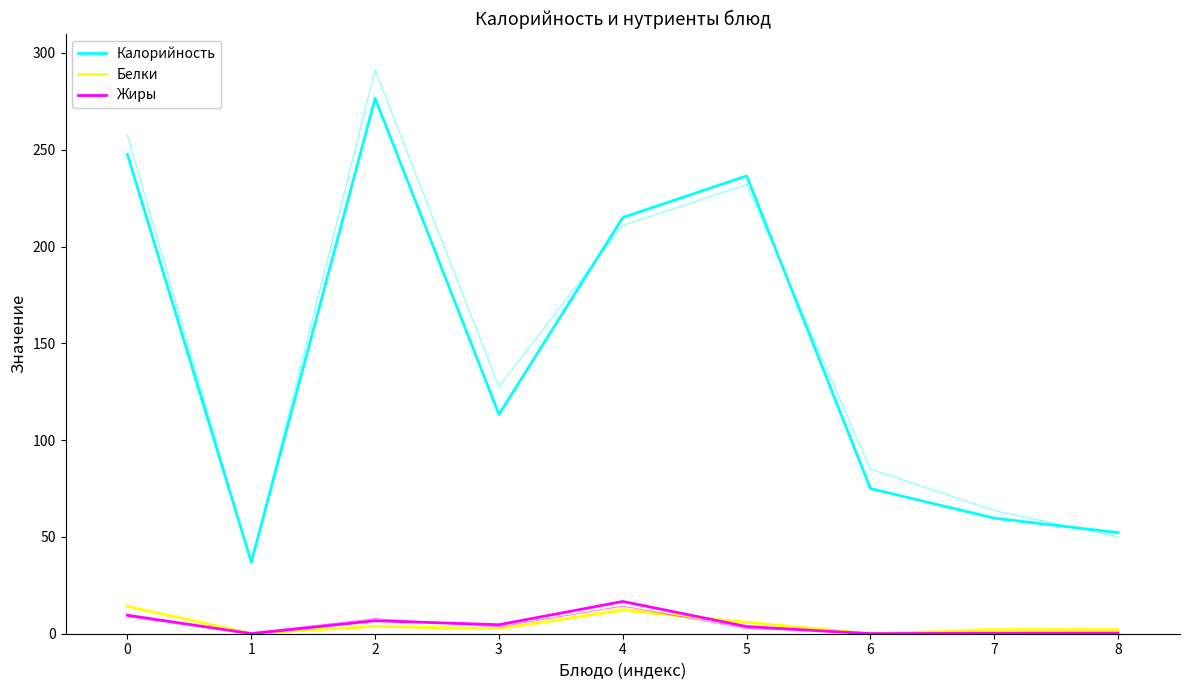

Which has a higher value, 4 or 2?

2